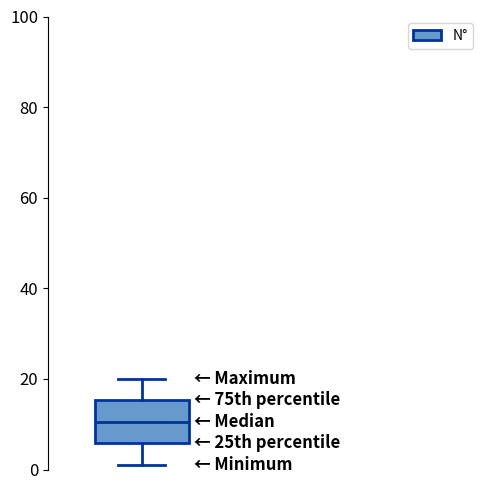

Transcribe this box plot: give where the median line is, the range the box spans, and where the two whiskers end, as read against the y-axis. The values are not printed on the chart, so give them approximately, as read against the axis.

median 10, box 6 to 16, whiskers 2 to 20